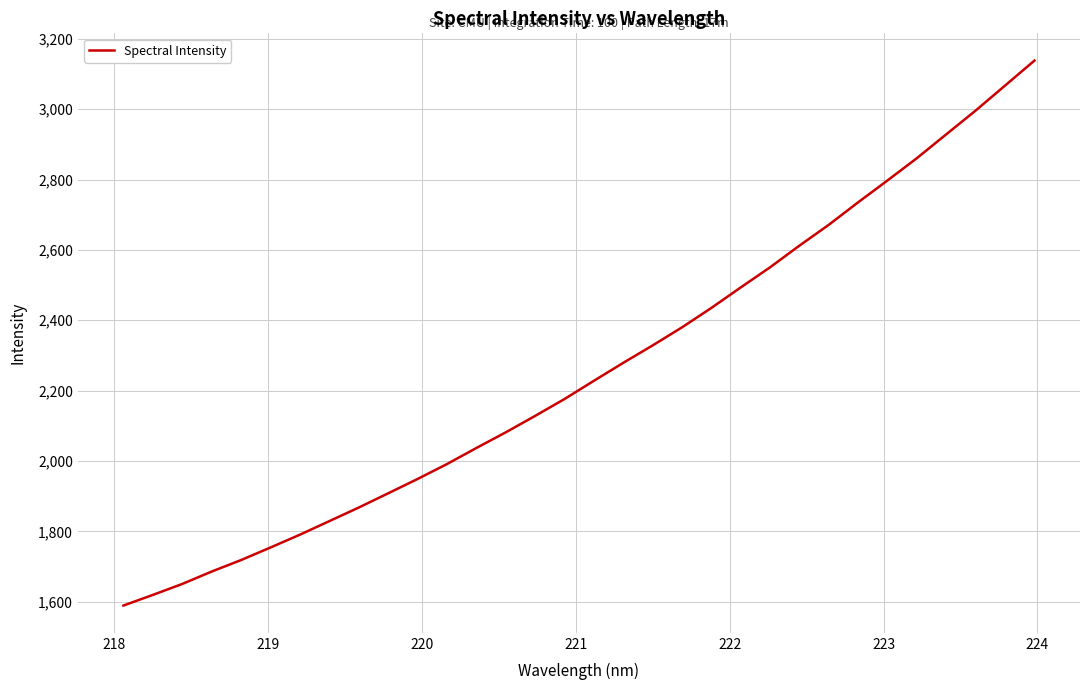

What is the minimum value shown in the chart?

1588.9